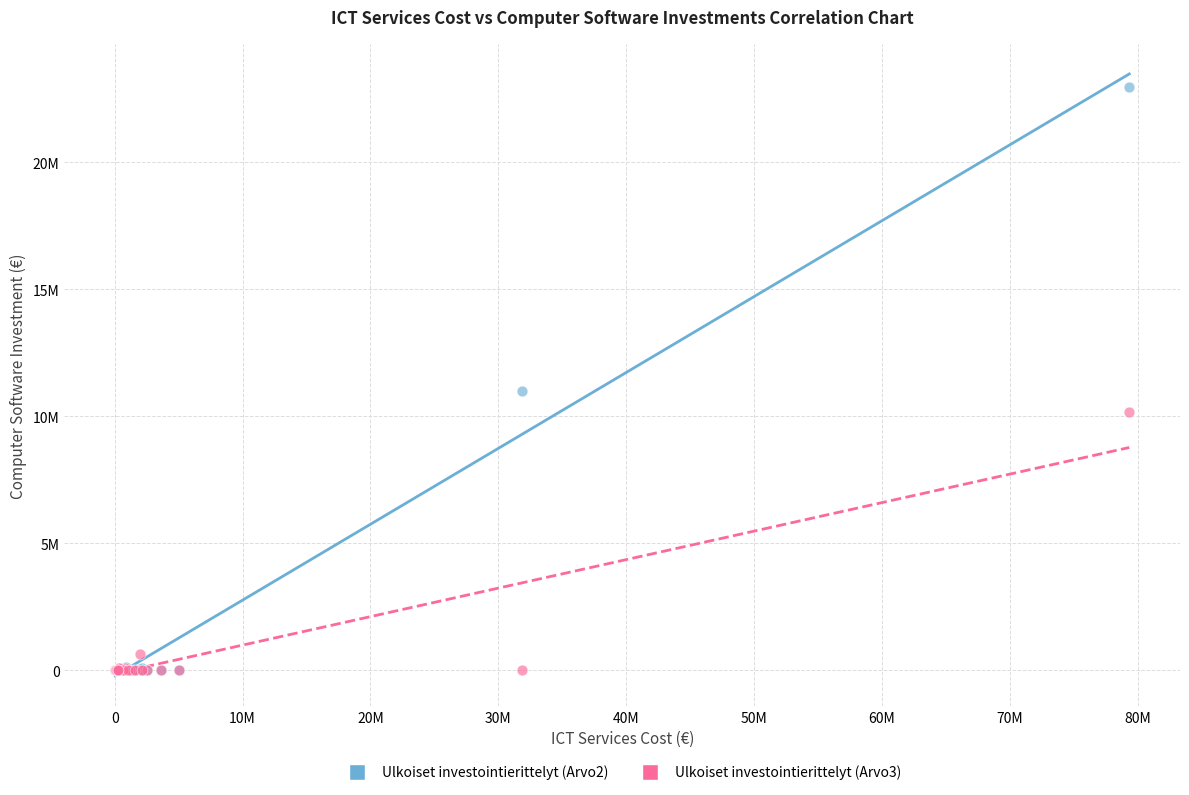

What are all the series names shown in the legend?

Ulkoiset investointierittelyt (Arvo2), Ulkoiset investointierittelyt (Arvo3)